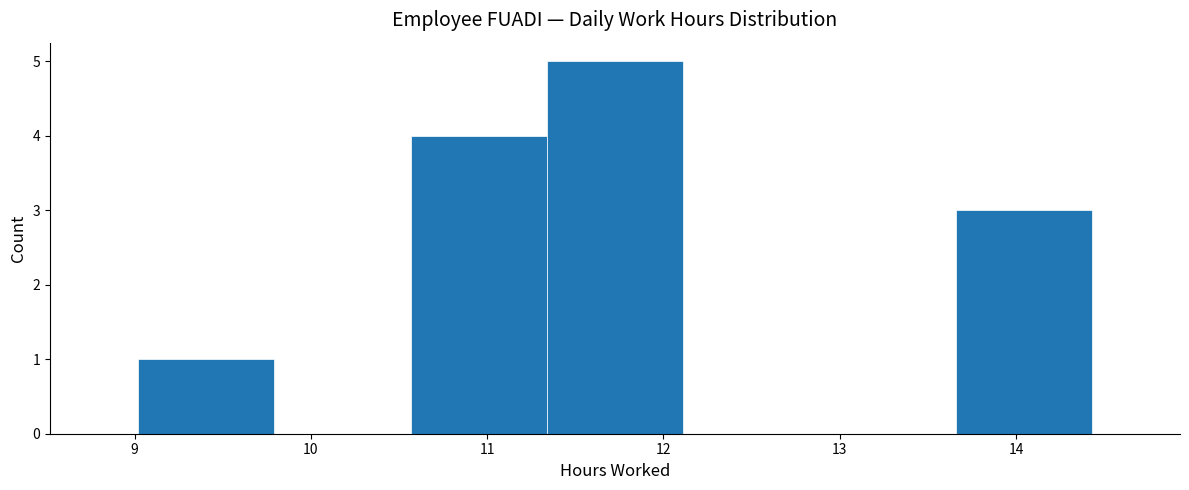

Reading left to right, list every bar in this chart as the range it spans on the x-axis followed by its height. Neither the bar edges nor the heights are printed on the chart, so give them approximately, as read against the axes.

9.0 to 9.8: 1
9.8 to 10.6: 0
10.6 to 11.3: 4
11.3 to 12.1: 5
12.1 to 12.9: 0
12.9 to 13.7: 0
13.7 to 14.4: 3